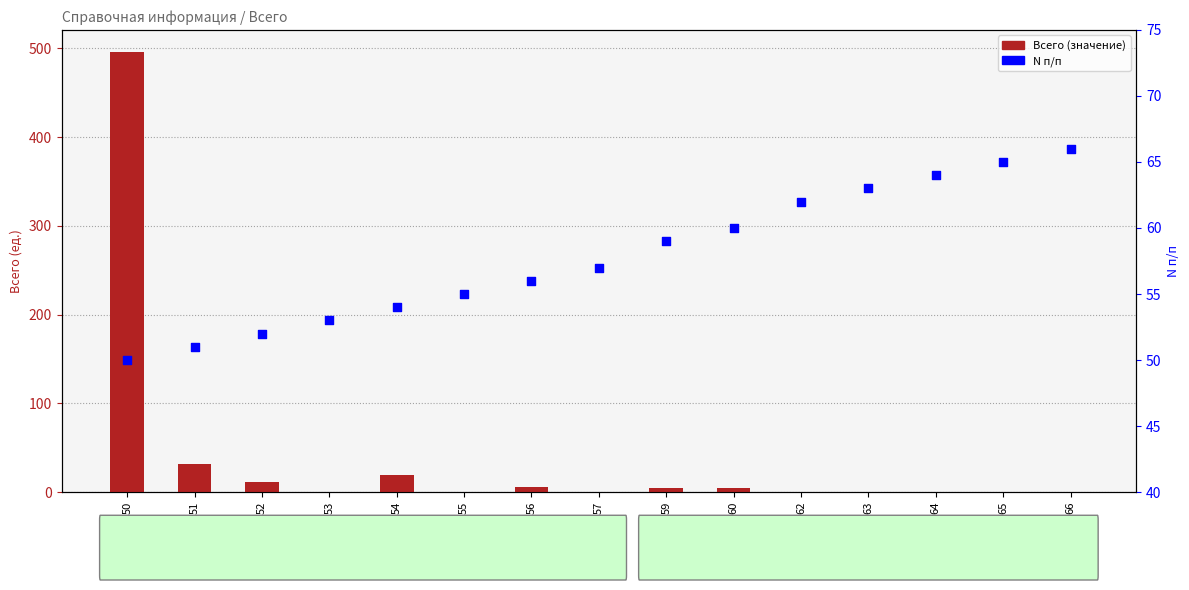

Which series contains the highest Y value?

Всего (значение)